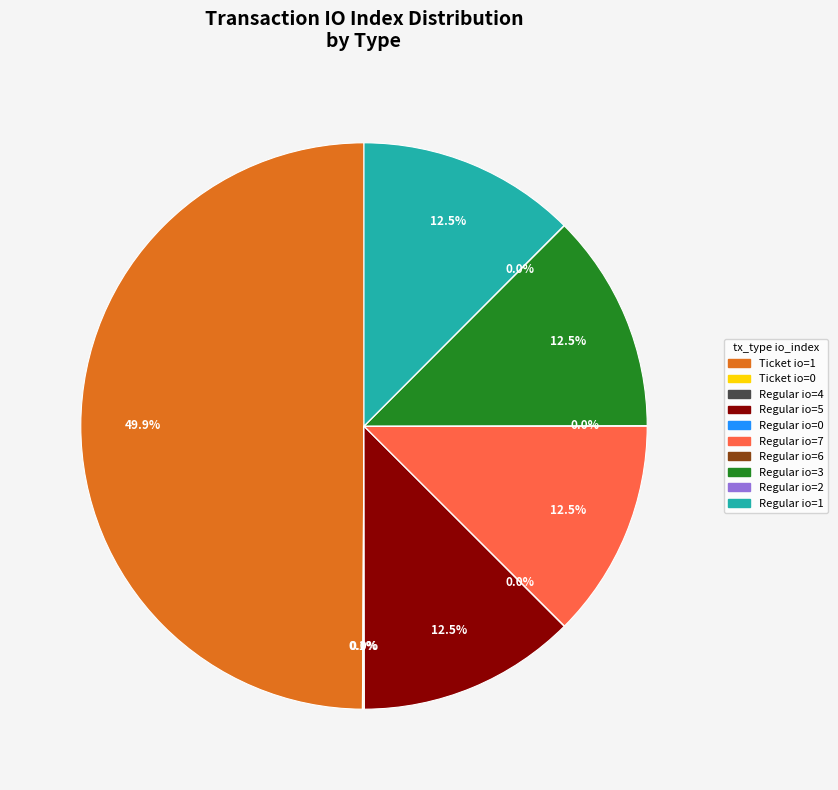

Between Ticket io=1 and Regular io=1, which is larger?

Ticket io=1